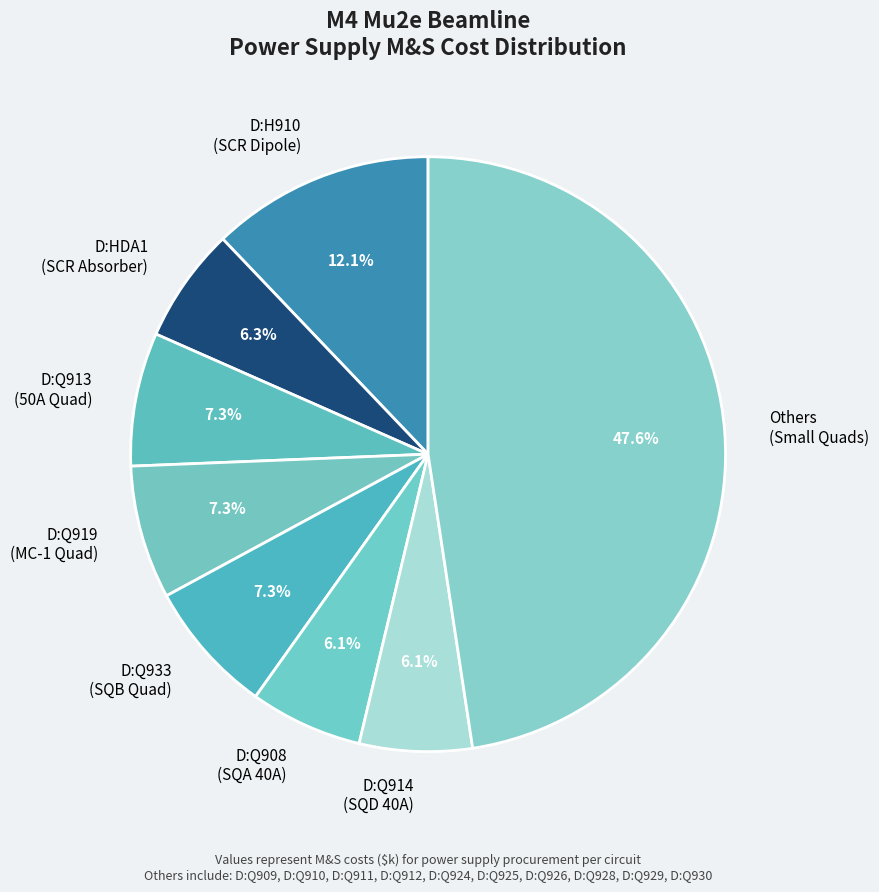

Which category has the biggest portion of the pie?

Others (Small Quads)